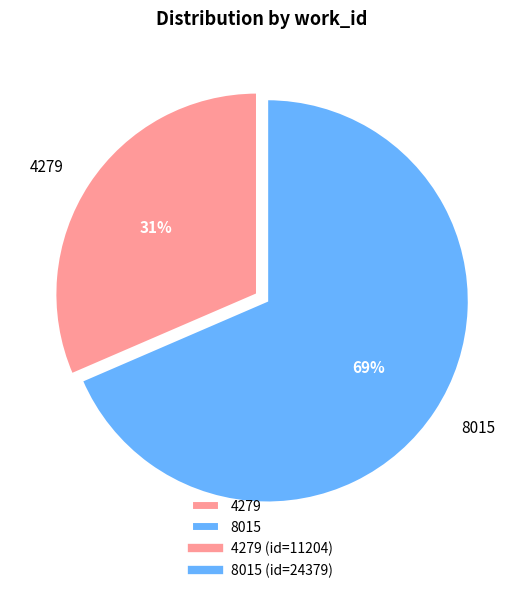

Which slice represents more than half of the pie?

8015